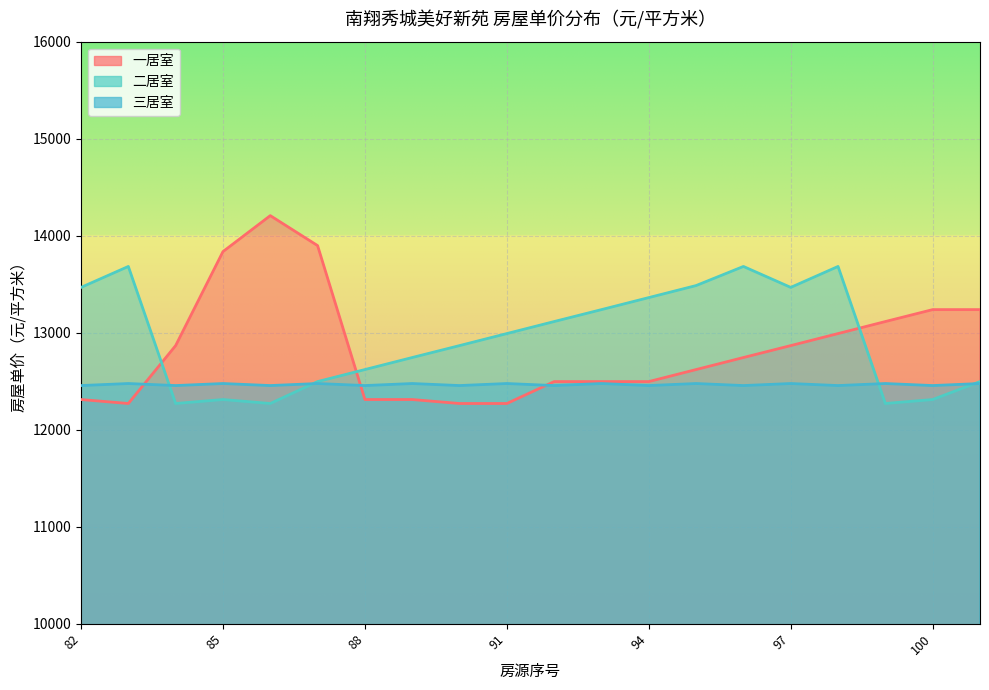

What is the average value of the 二居室 series?

12942